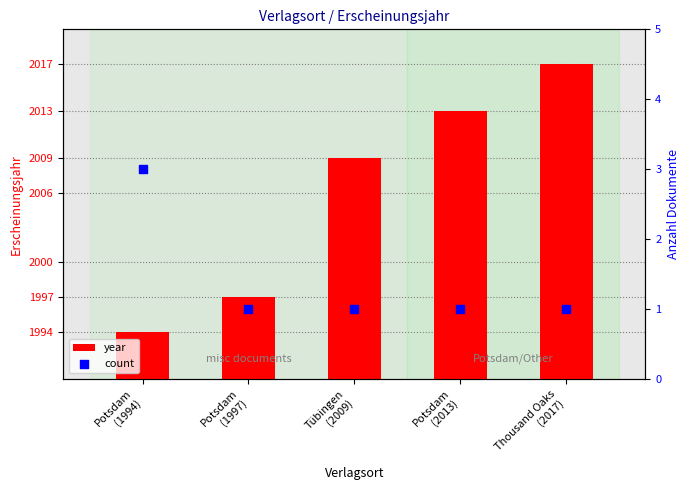

At how many categories does at least one series exceed 721?

5